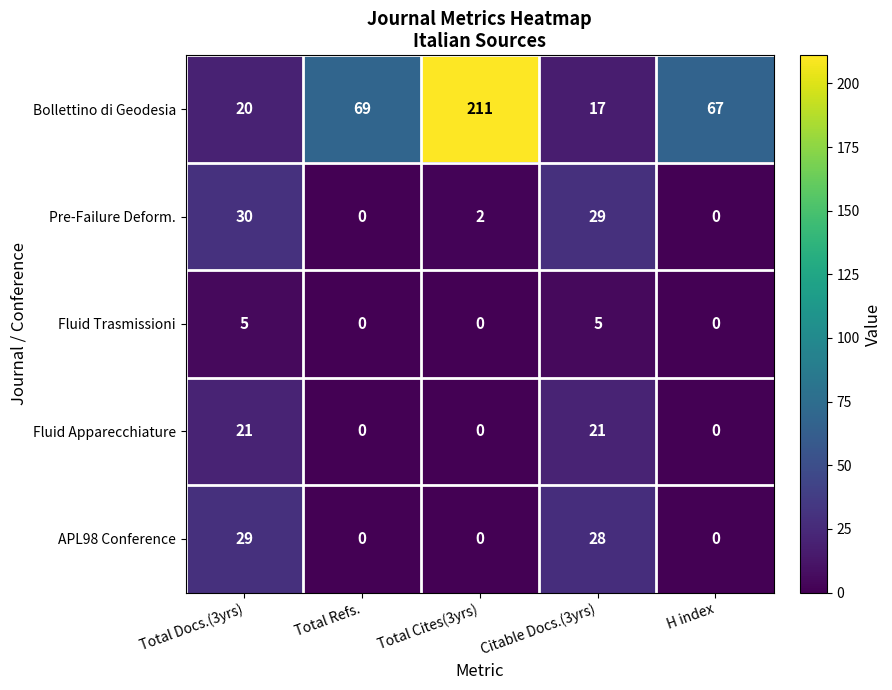

Where does the Pre-Failure Deform. series first go above 2?

Total Docs.(3yrs)